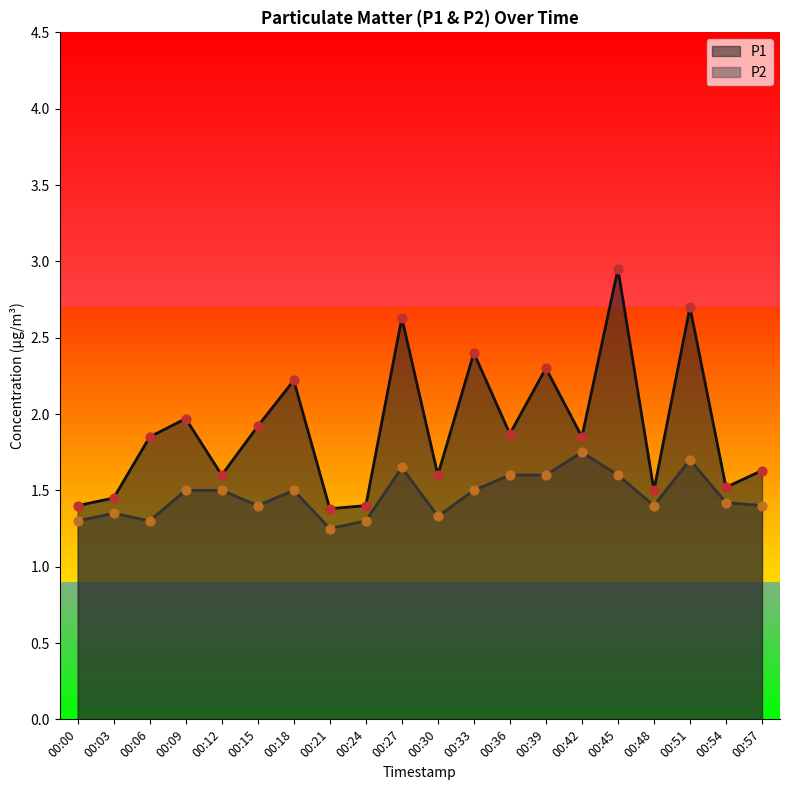

Which series reaches the minimum Y coordinate?

P2